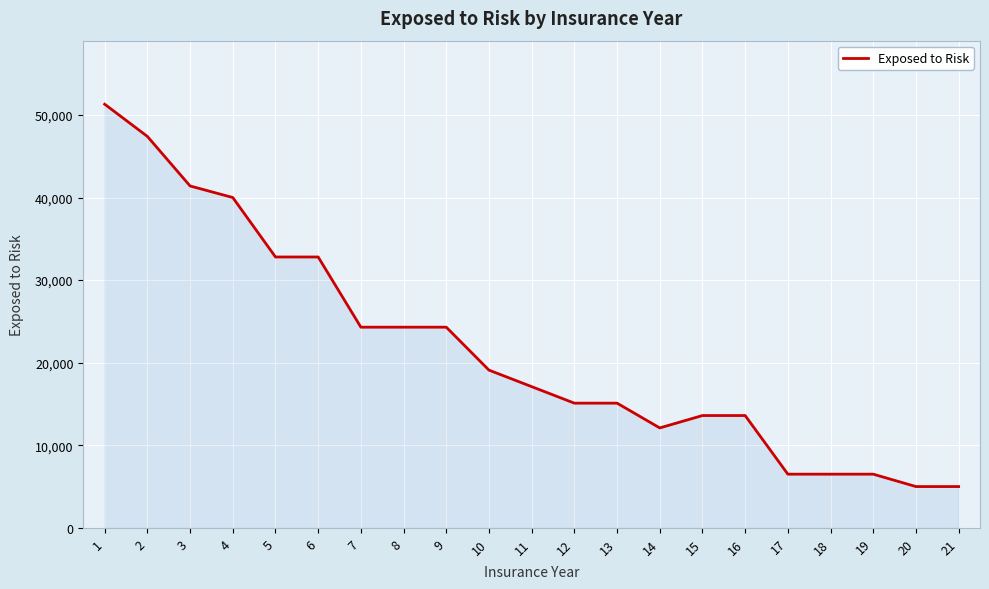

What is the smallest value displayed?

5000